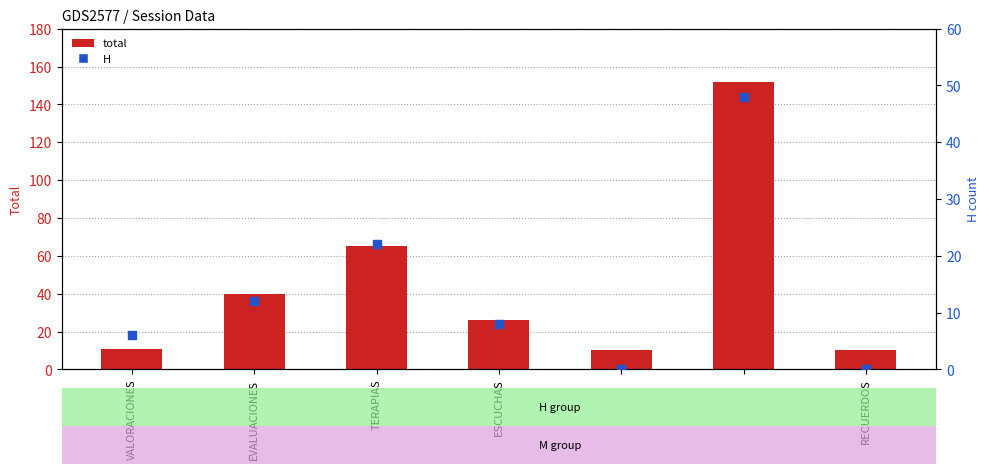

What is the total value across all series at RECUERDOS?

10